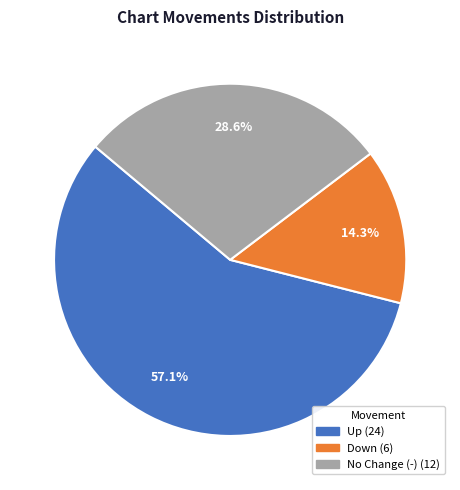

Is there any slice that represents more than half of the pie?

Yes